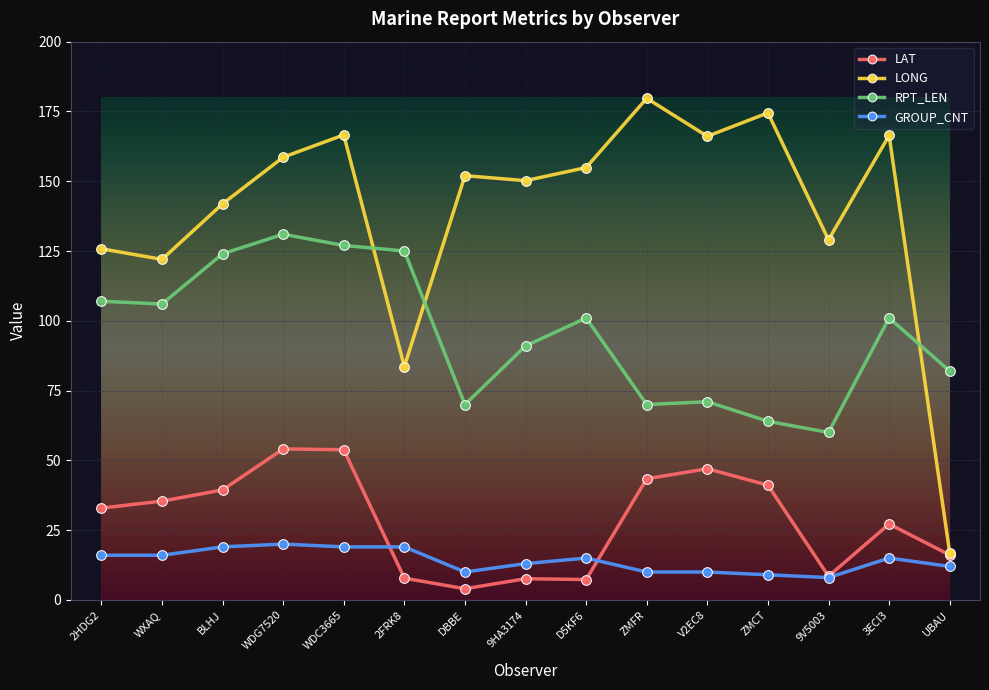

True or false: RPT_LEN has a value of 91.0 at 9HA3174.

True